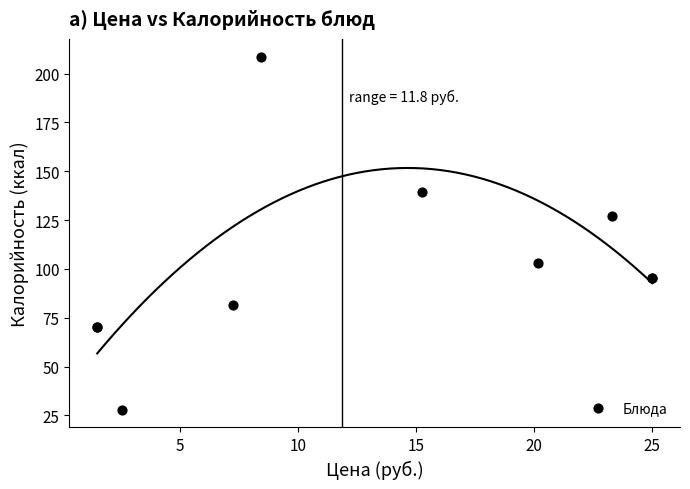

What Y value in the scatter plot is closest to 118?

127.1